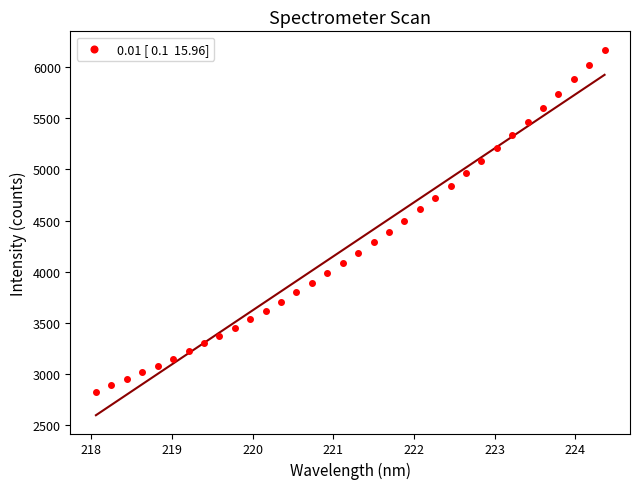

What is the range of Y values (max minus min)?

3339.5